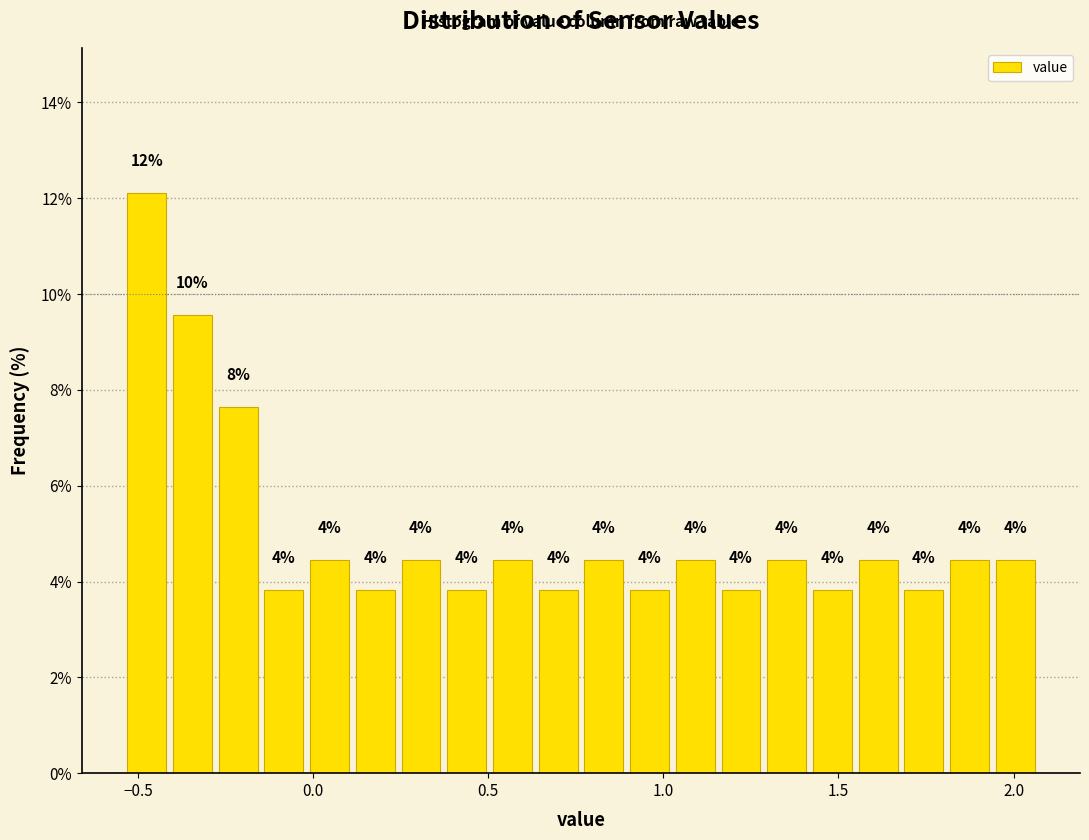

Around what value on the x-axis is the tallest bar? Give the approximate position of its centre, as read against the axis.

-0.45